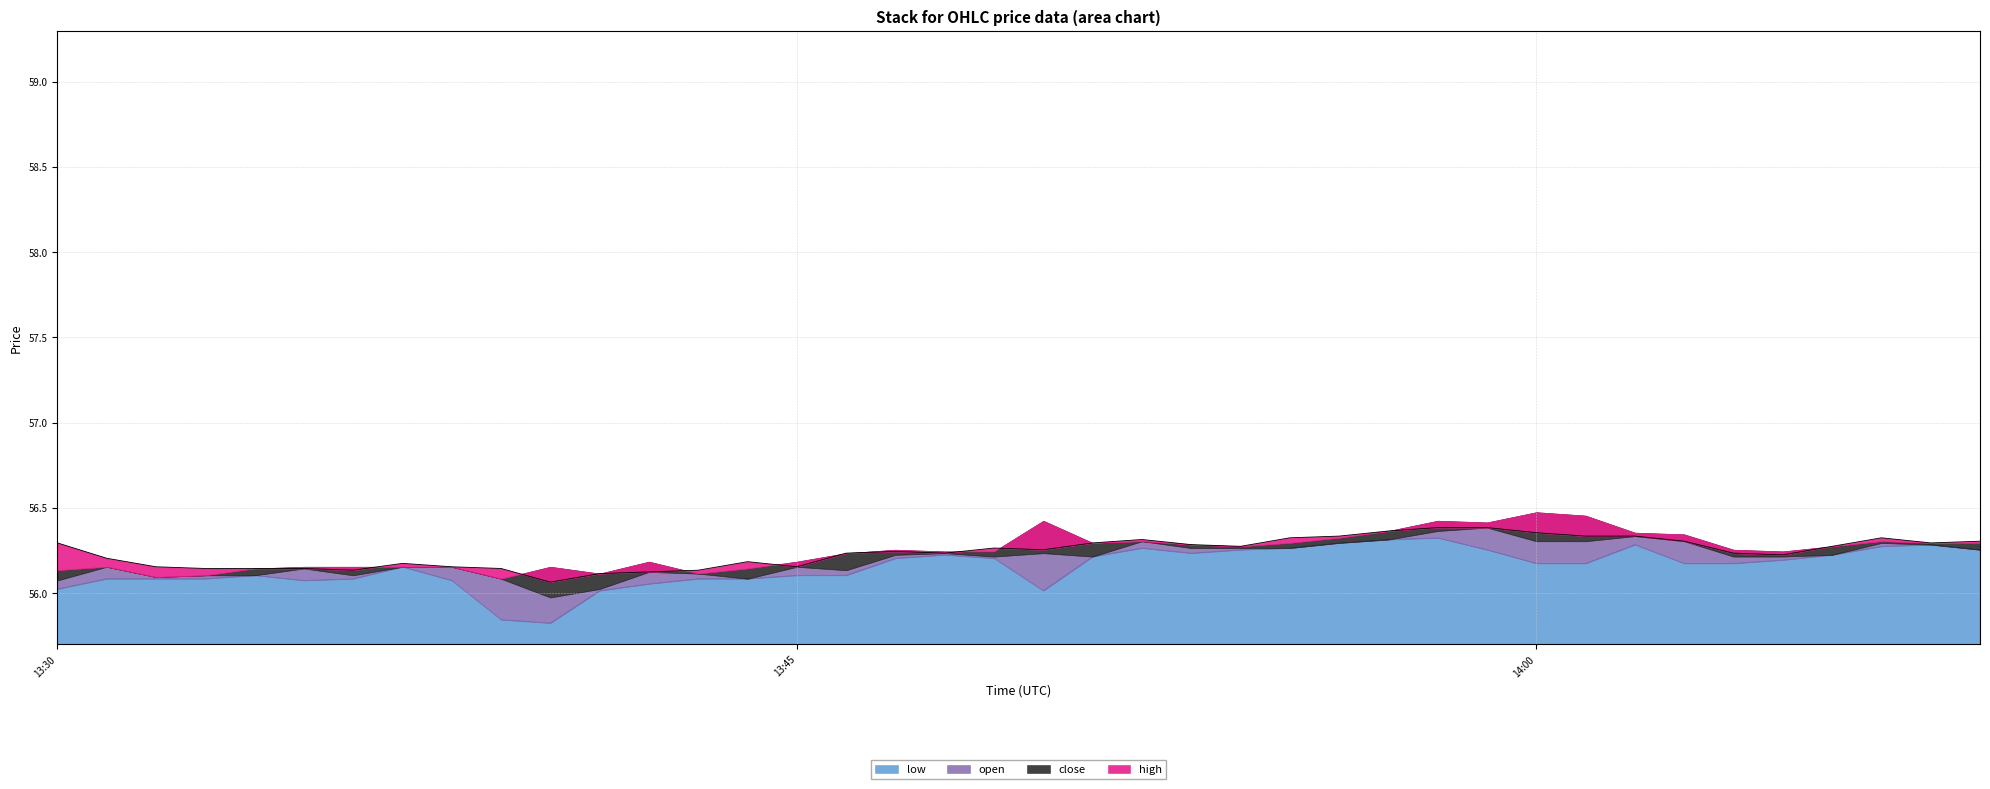

Does the chart display data point markers on the line(s)?

No